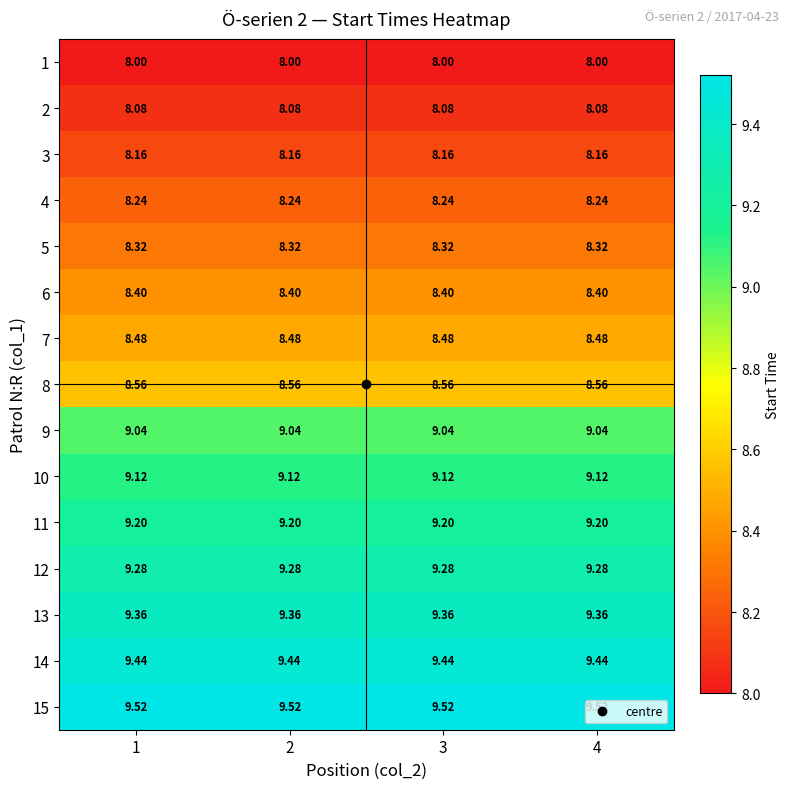

Which series has the largest total across all categories?

15